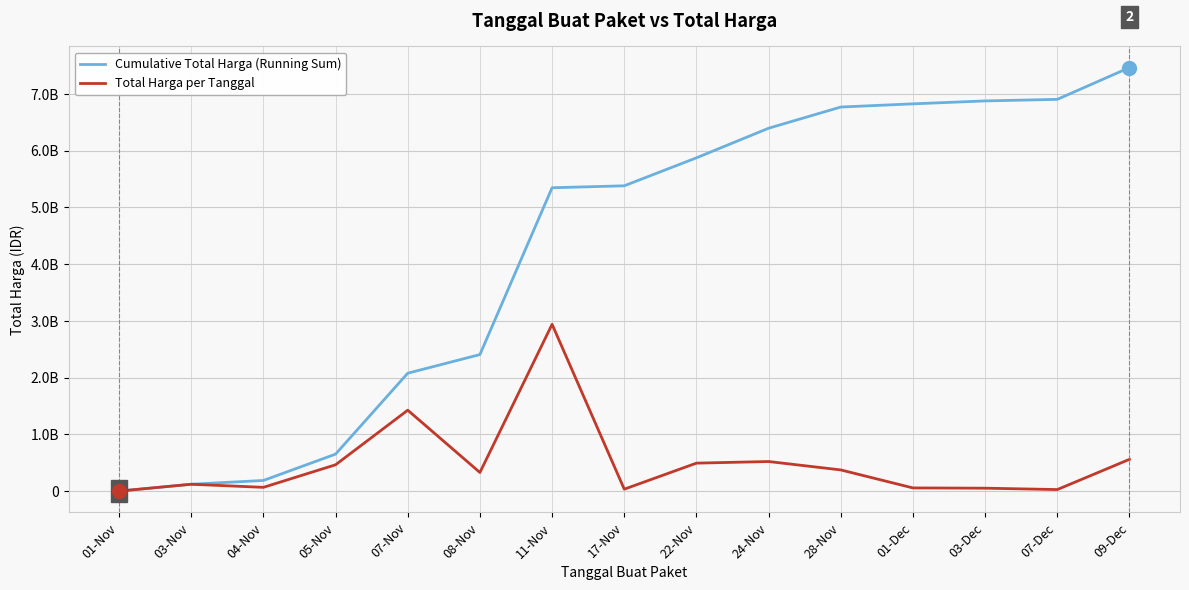

What is the total value across all series at 04-Nov?

254122440